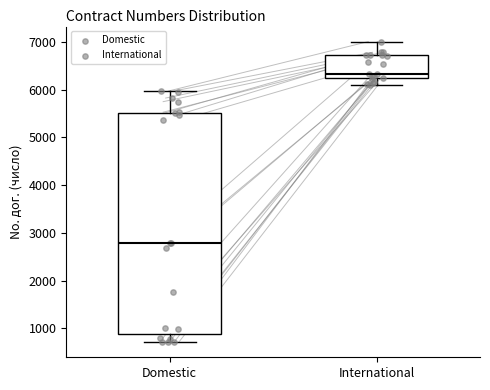

Which box's median line is the lowest?

Domestic